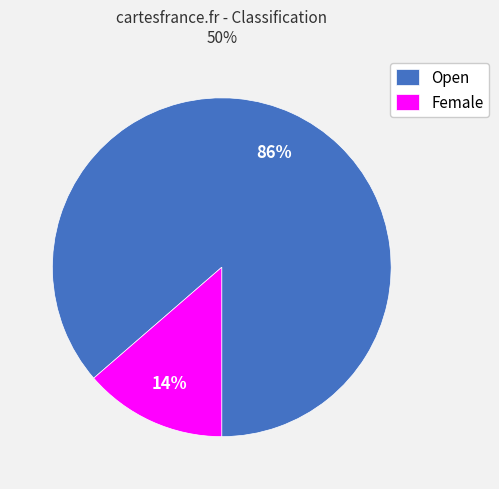

Does Open account for over 50% of the chart?

Yes